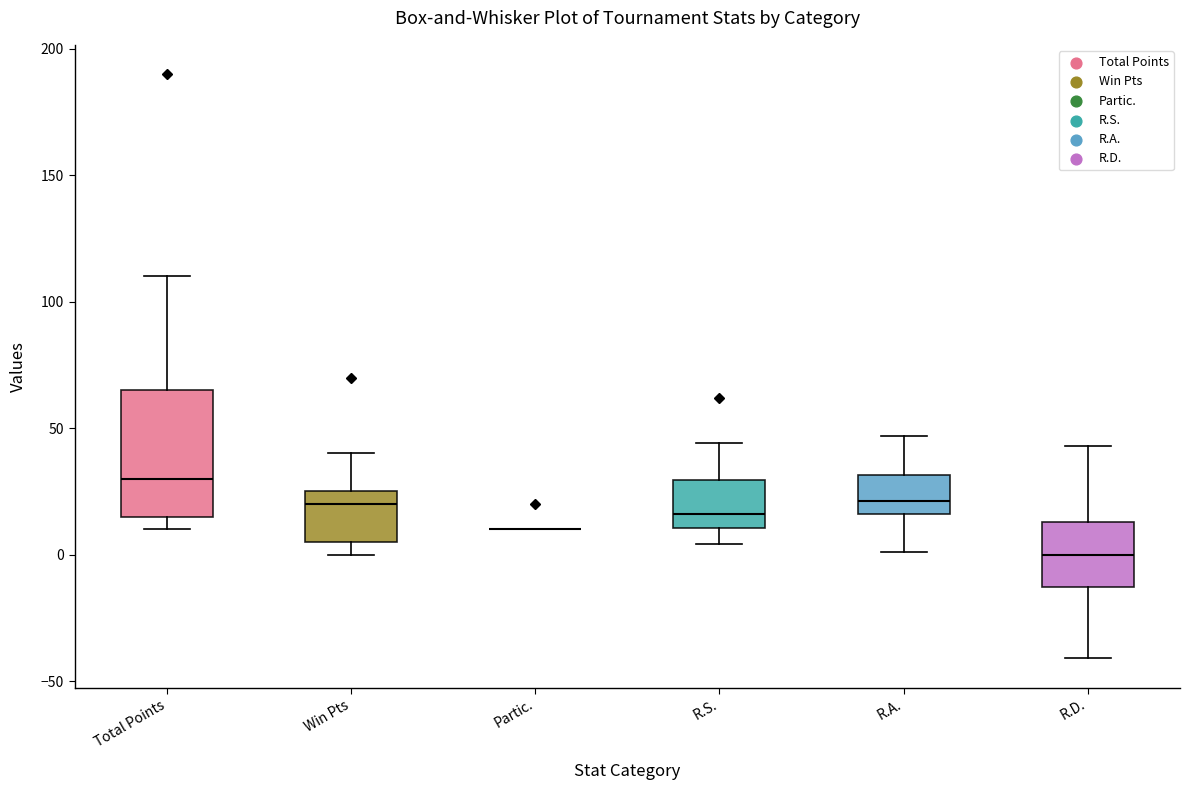

Reading left to right, read every box against the y-axis: the position of its median line, the range the box covers, and the ends of its whiskers. The values are not printed on the chart, so give them approximately, as read against the axis.

Total Points: median 30, box 15 to 65, whiskers 10 to 110
Win Pts: median 20, box 5 to 25, whiskers 0 to 40
Partic.: box collapsed to a line at 10, whiskers 10 to 10
R.S.: median 15, box 10 to 30, whiskers 5 to 45
R.A.: median 20, box 15 to 30, whiskers 0 to 45
R.D.: median 0, box -15 to 15, whiskers -40 to 45